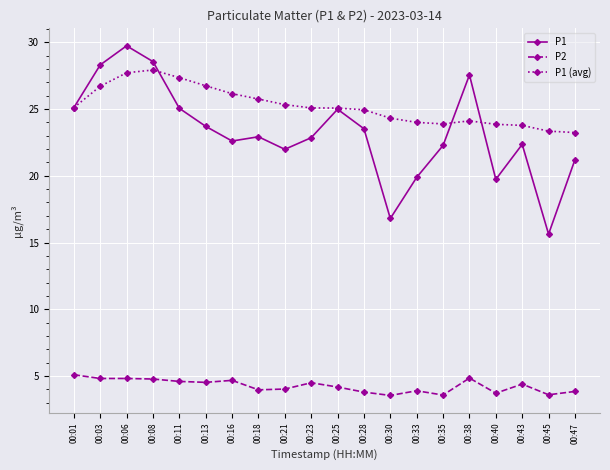

Which series has the largest total across all categories?

P1 (avg)